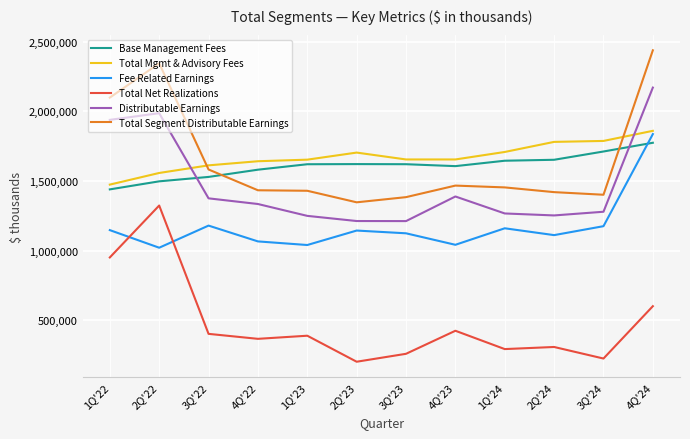

What is the difference between the maximum and minimum values in the Total Segment Distributable Earnings series?

1090677